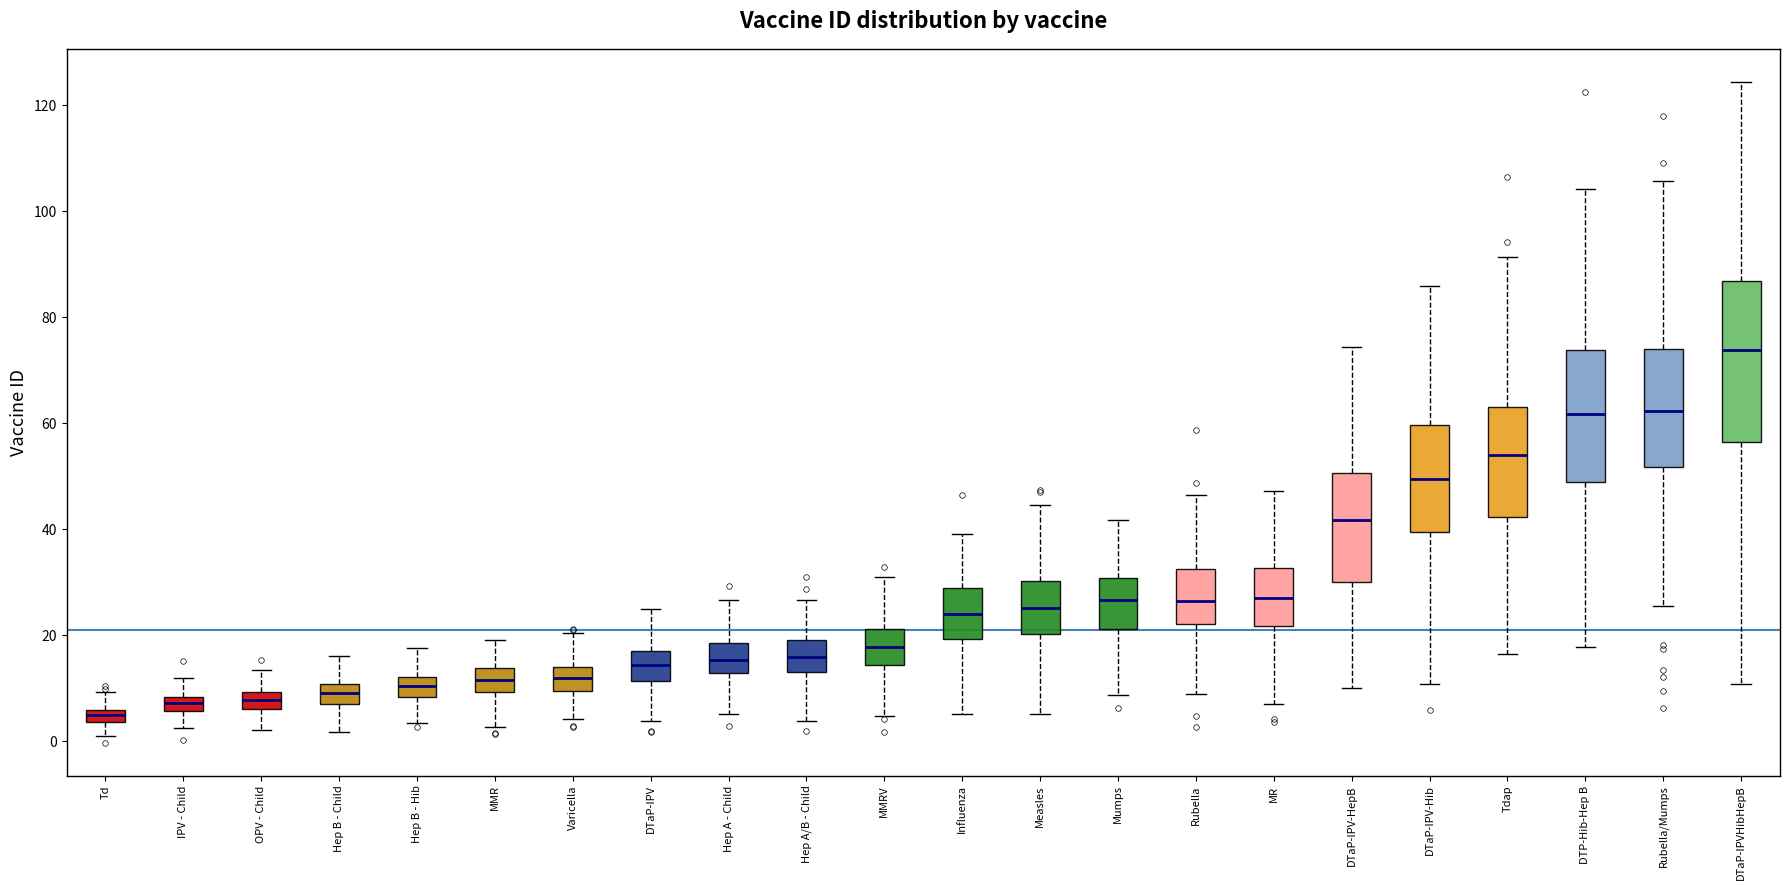

Which box has the lowest median line?

Td